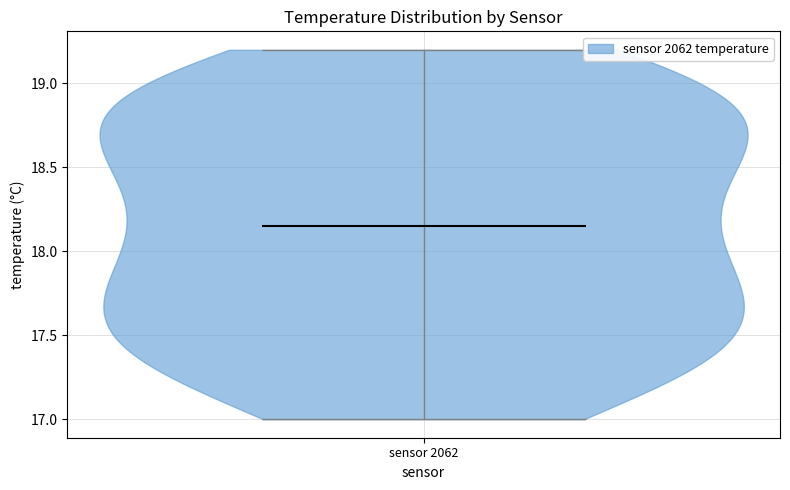

Read this violin plot against the y-axis: where its median line is, and the lowest and highest points the violin reaches. The values are not printed on the chart, so give them approximately, as read against the axis.

median line 18.15, lowest point 17.00, highest point 19.20